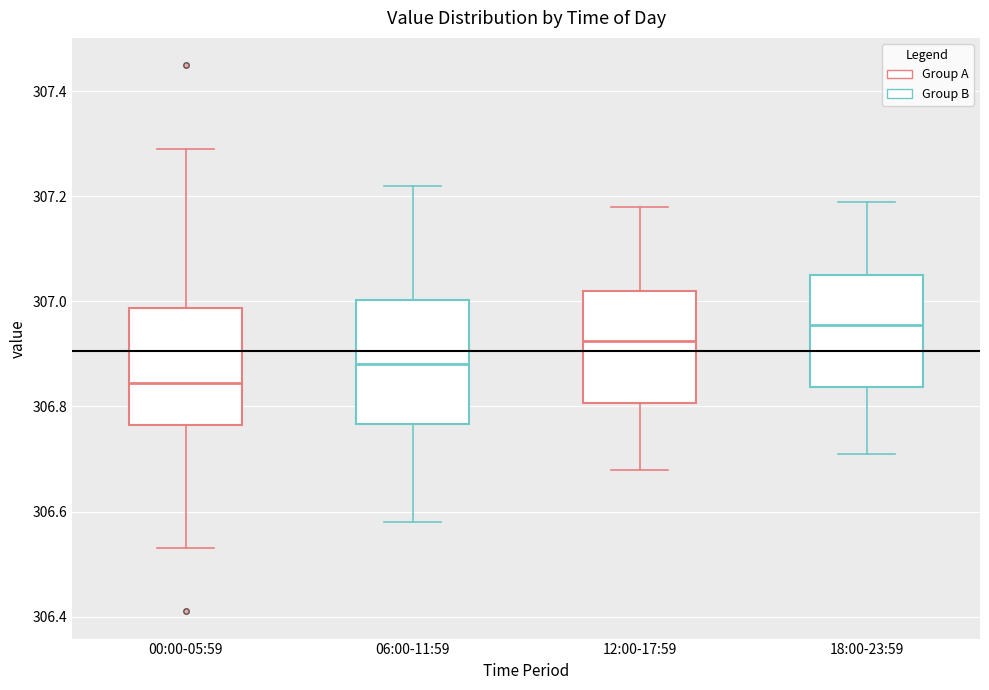

Reading left to right, transcribe this box plot: for each box, give where its median line is, the range the box spans, and where its two whiskers end, as read against the y-axis. The values are not printed on the chart, so give them approximately, as read against the axis.

00:00-05:59: median 306.84, box 306.76 to 306.98, whiskers 306.54 to 307.30
06:00-11:59: median 306.88, box 306.76 to 307.00, whiskers 306.58 to 307.22
12:00-17:59: median 306.92, box 306.80 to 307.02, whiskers 306.68 to 307.18
18:00-23:59: median 306.96, box 306.84 to 307.06, whiskers 306.72 to 307.20